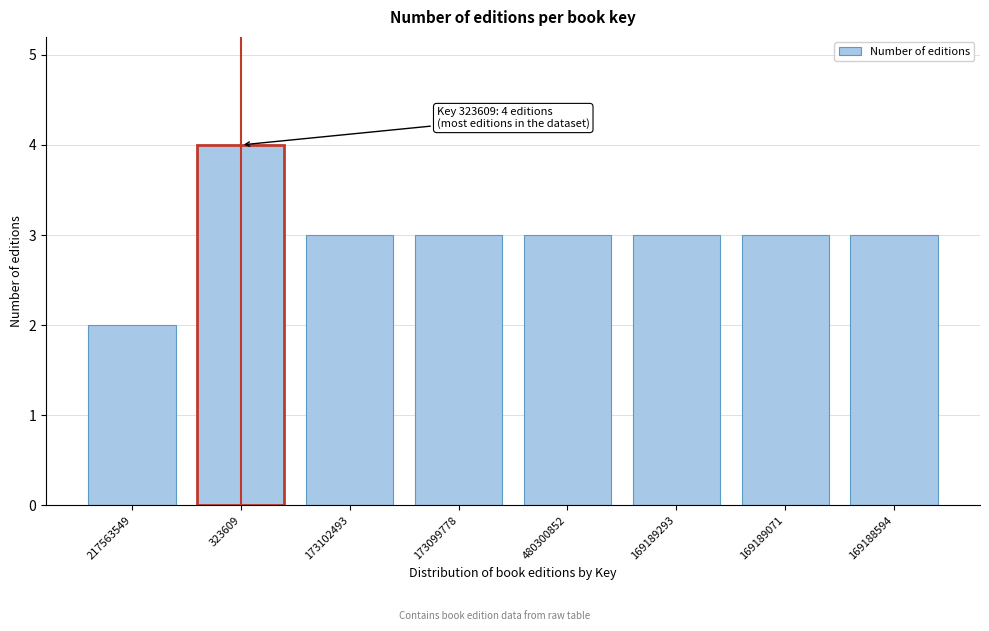

Reading right to left, what are all the values shown in this chart?

3	3	3	3	3	3	4	2